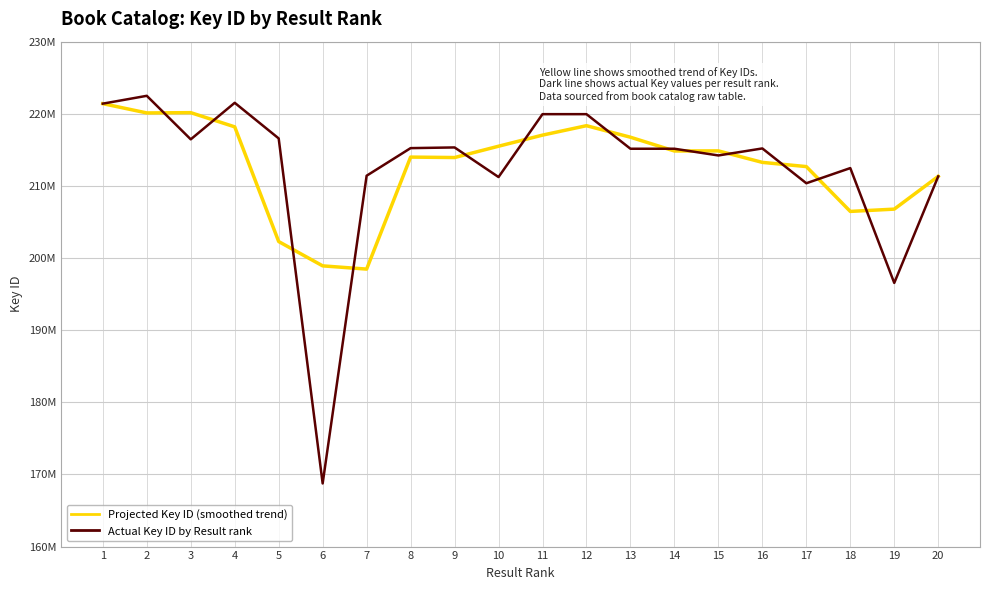

Reading left to right, extract all data points from this chart.

Projected Key ID (smoothed trend): 221407067.0	220119855.3	220159213.0	218190228.7	202287829.3	198917872.0	198469382.3	213997280.7	213935825.0	215505406.3	217043203.0	218350992.7	216753153.7	214844902.0	214859513.3	213264596.3	212681222.7	206466102.3	206784311.0	211325895.0
Actual Key ID by Result rank: 221407067.0	222493215.0	216459284.0	221525140.0	216586262.0	168752086.0	211415268.0	215240793.0	215335781.0	211230901.0	219949537.0	219949171.0	215154270.0	215156020.0	214224416.0	215198104.0	210371269.0	212474295.0	196552743.0	211325895.0